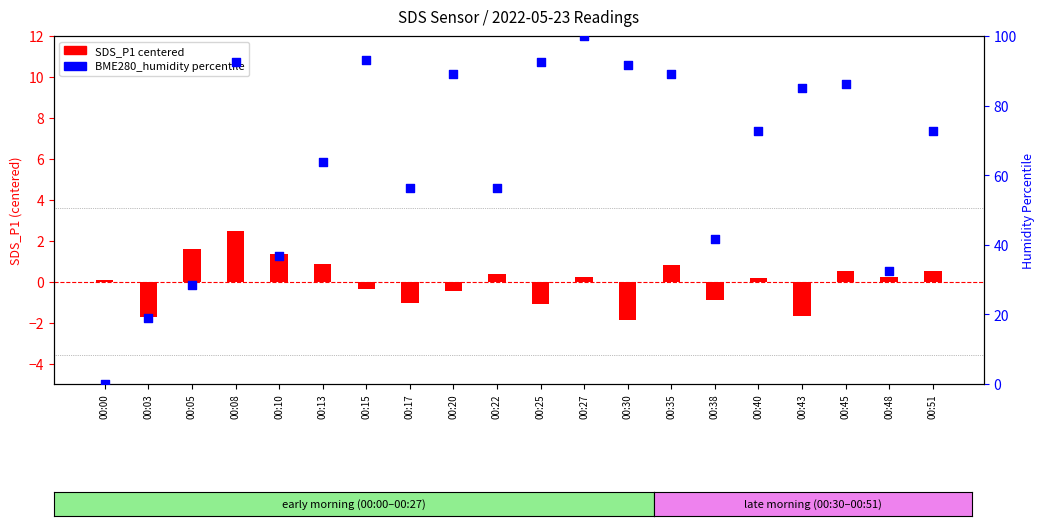

Is the value of SDS_P1 (centered) at 00:10 greater than the value of BME280_humidity percentile at 00:40?

No